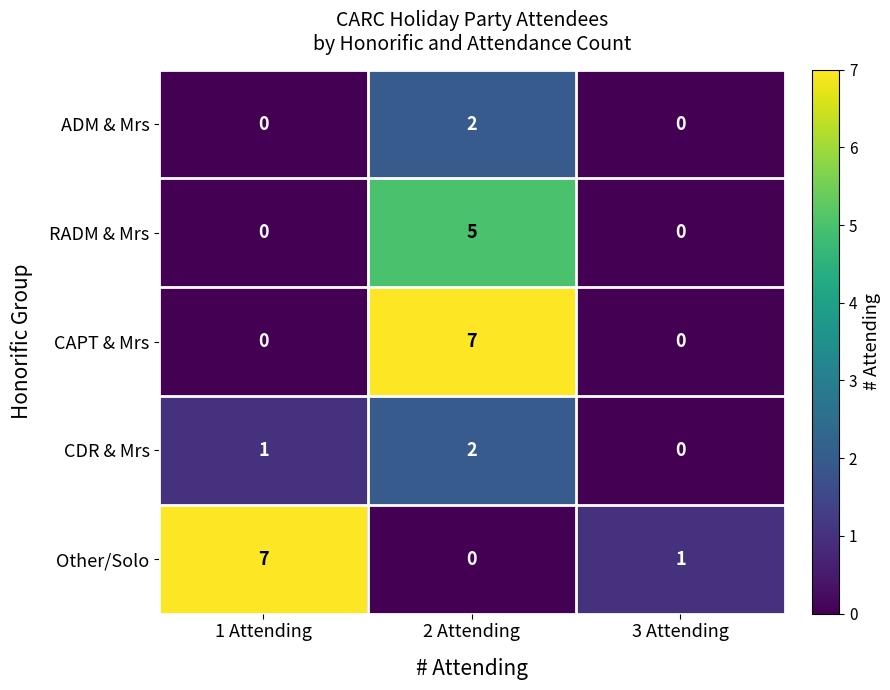

True or false: RADM & Mrs has a value of 5 at 2 Attending.

True